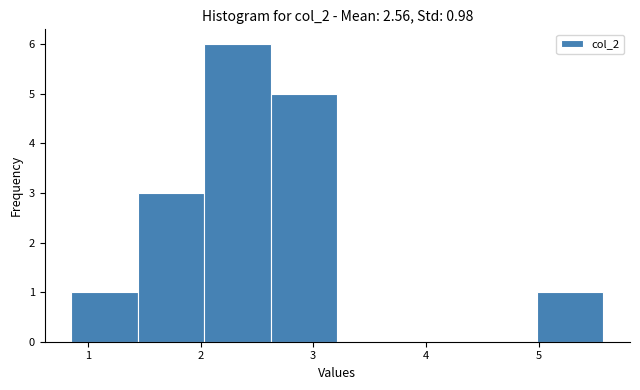

Over which range of the x-axis is the bar tallest?

2.0 to 2.6